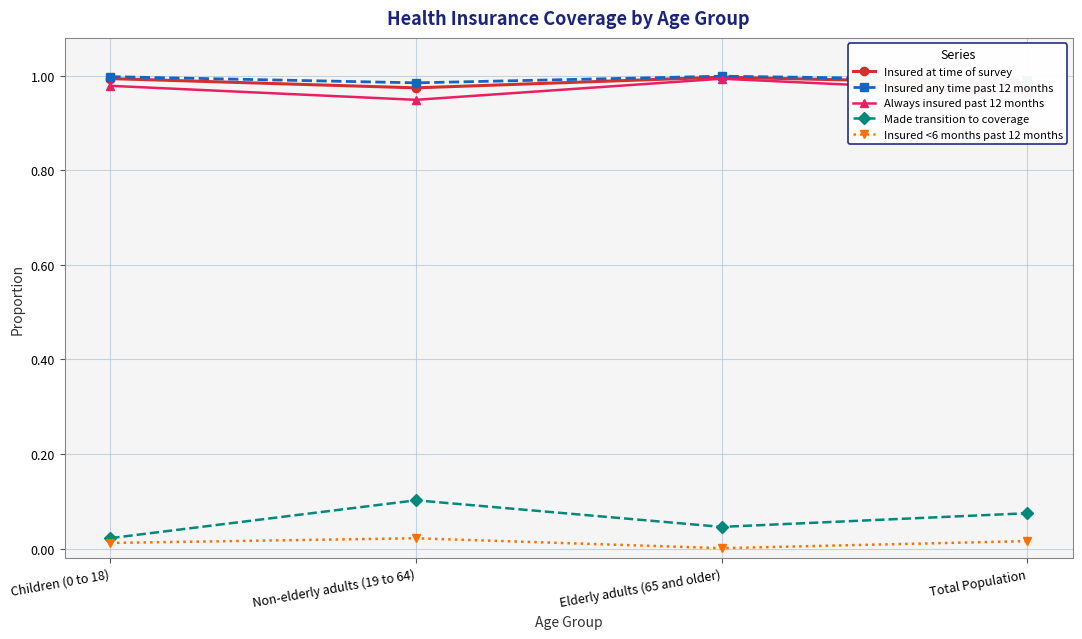

Does the chart display data point markers on the line(s)?

Yes